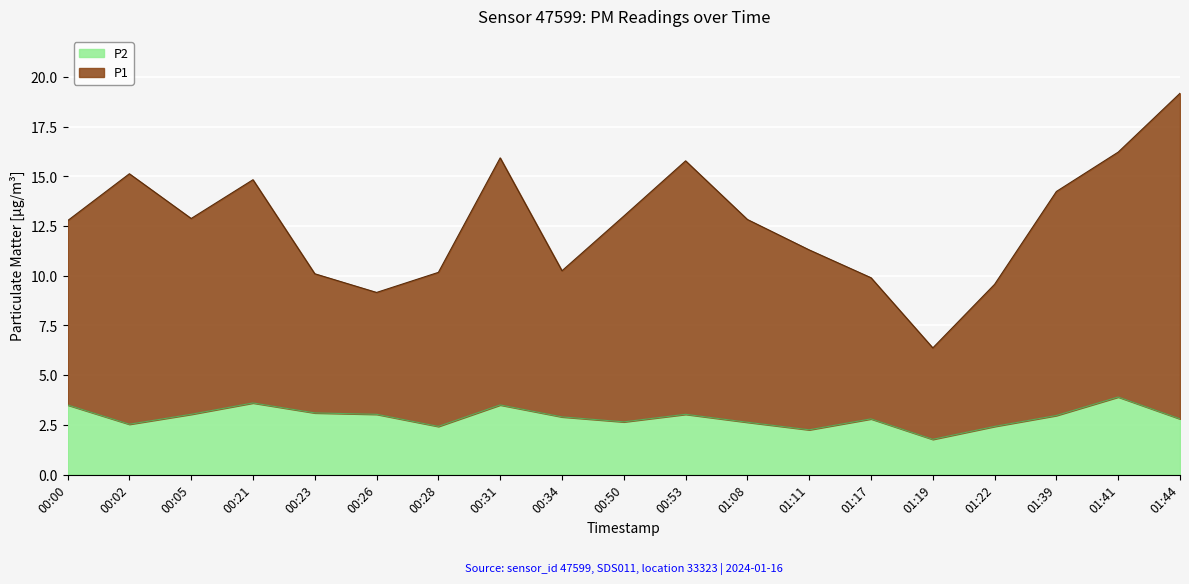

Between 00:26 and 00:34, which series saw the biggest shift?

P1